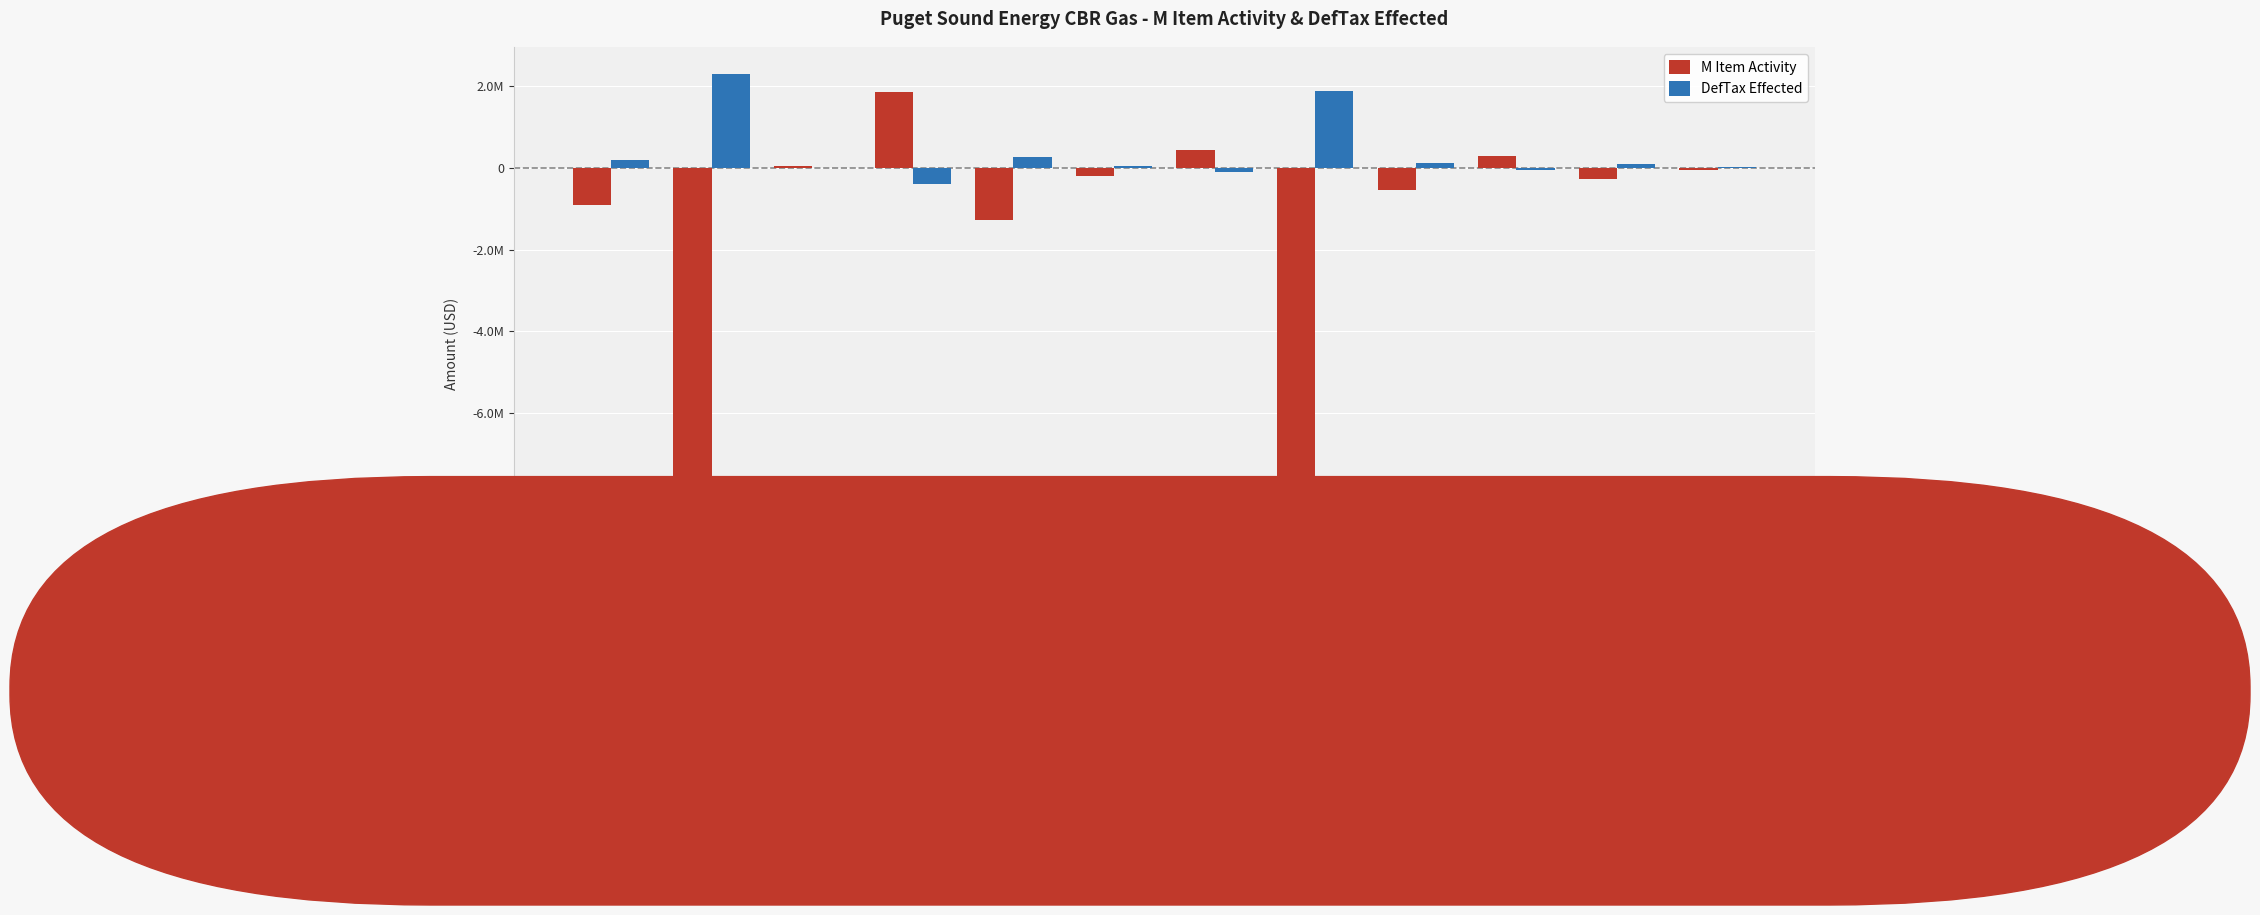

Rank the series by their average value, from lowest to highest.

M Item Activity, DefTax Effected